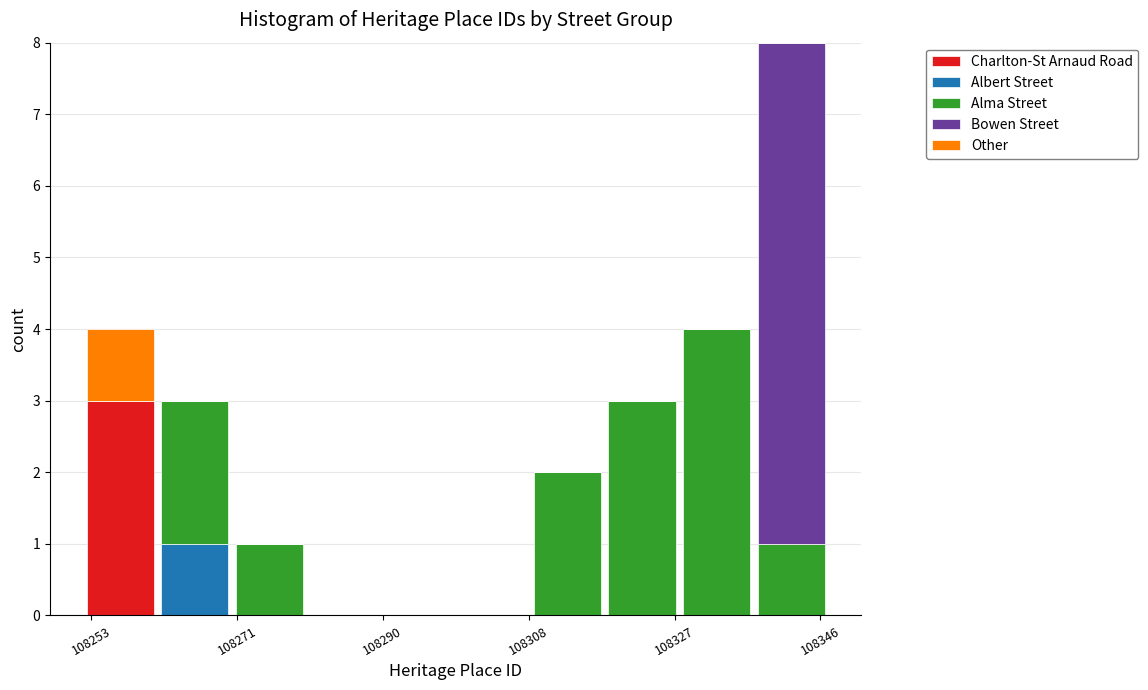

Reading left to right, transcribe this chart: for each stacked bar, give the range it covers on the x-axis and its total height. Neither the bar edges nor the heights are printed on the chart, so give them approximately, as read against the axes.

108252.0 to 108261.5: 4
108261.5 to 108271.0: 3
108271.0 to 108280.5: 1
108280.5 to 108290.0: 0
108290.0 to 108299.5: 0
108299.5 to 108309.0: 0
108309.0 to 108318.5: 2
108318.5 to 108328.0: 3
108328.0 to 108337.5: 4
108337.5 to 108347.0: 8